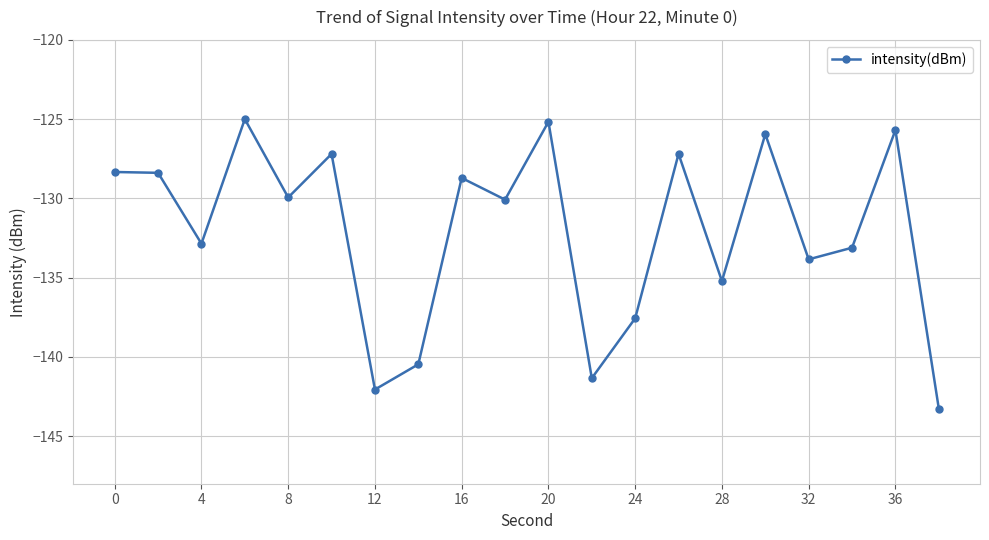

True or false: there are more than 0 points higher than both neighbors.

True